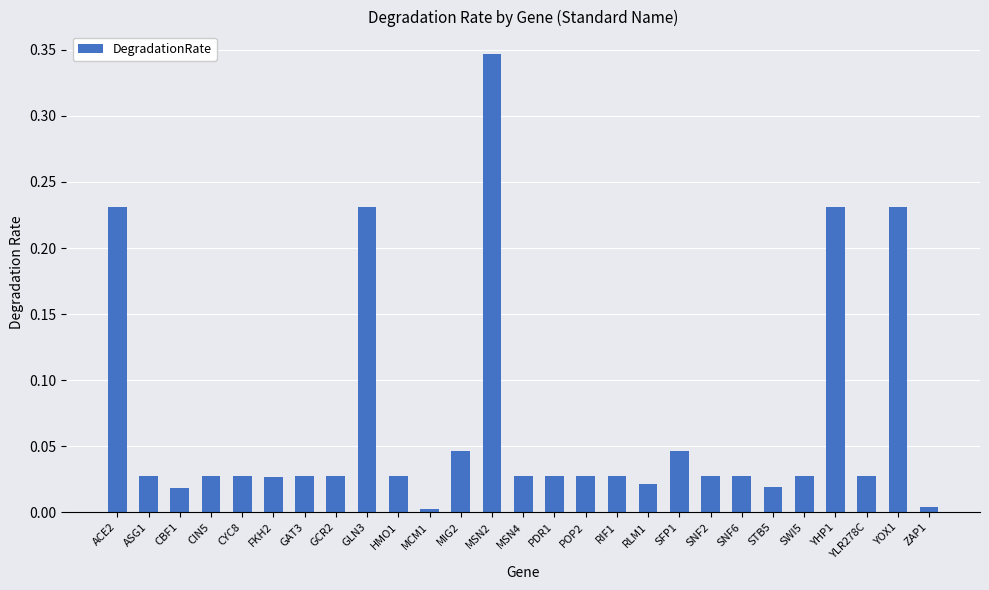

The value at POP2 is 0.0. True or false?

True